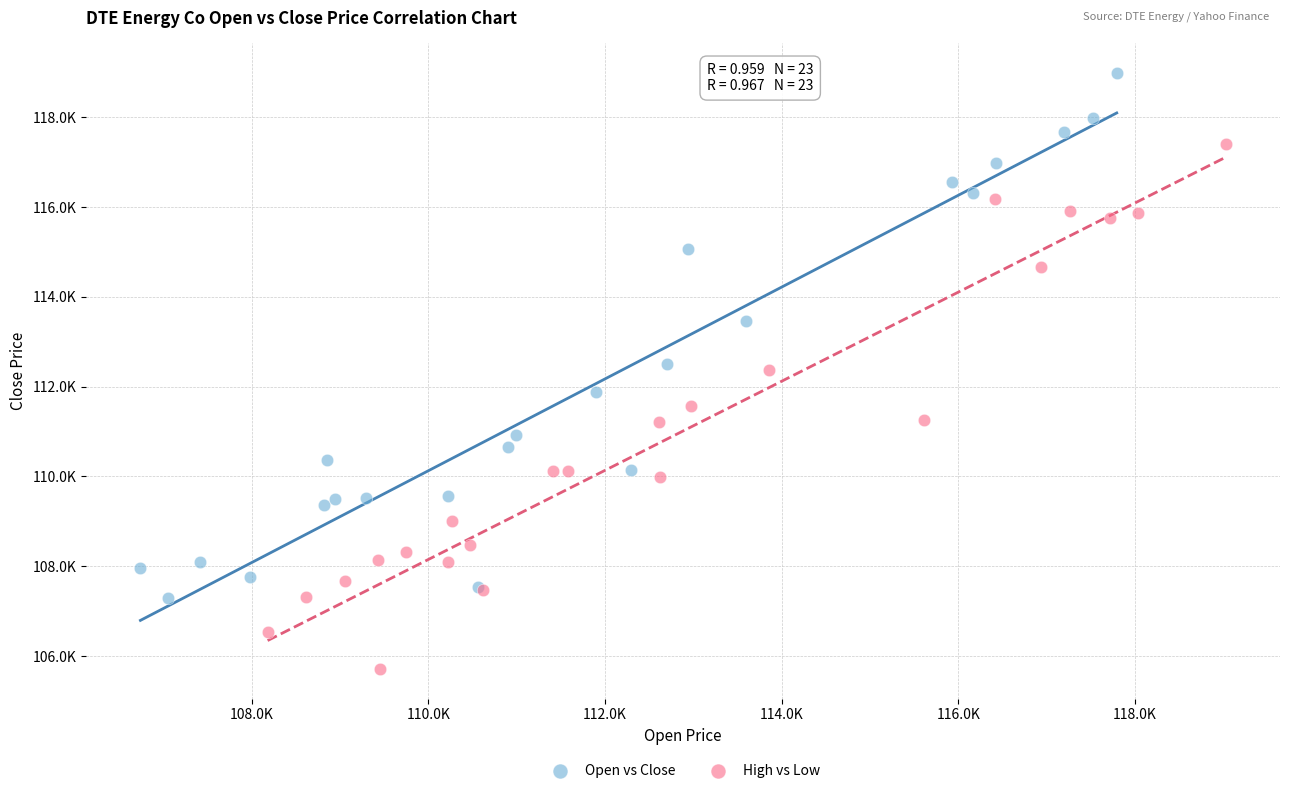

Which series reaches the minimum Y coordinate?

High vs Low